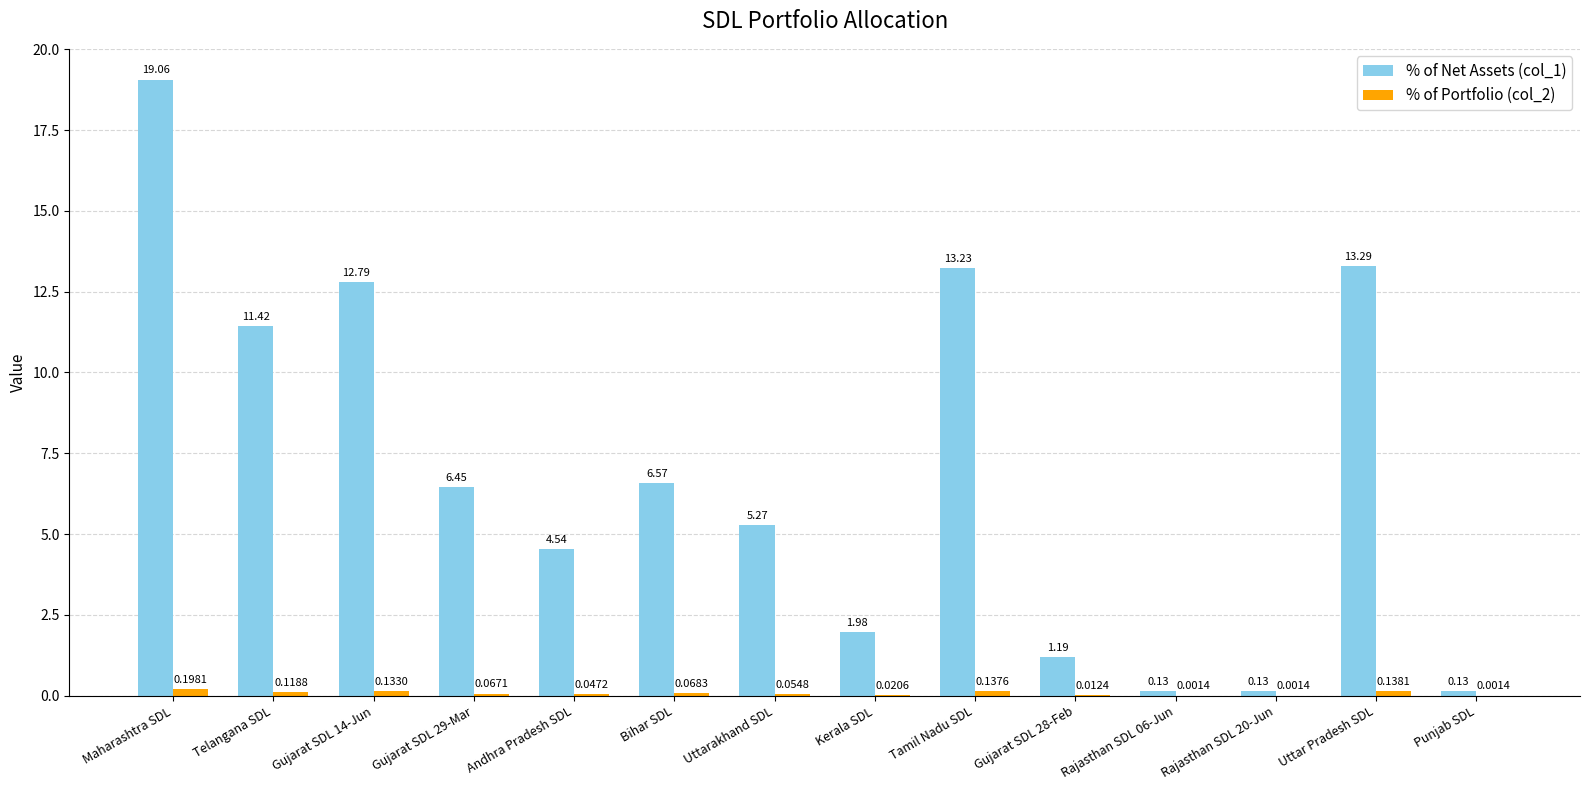

Where is % of Net Assets (col_1) nearest to the value 9?

Telangana SDL